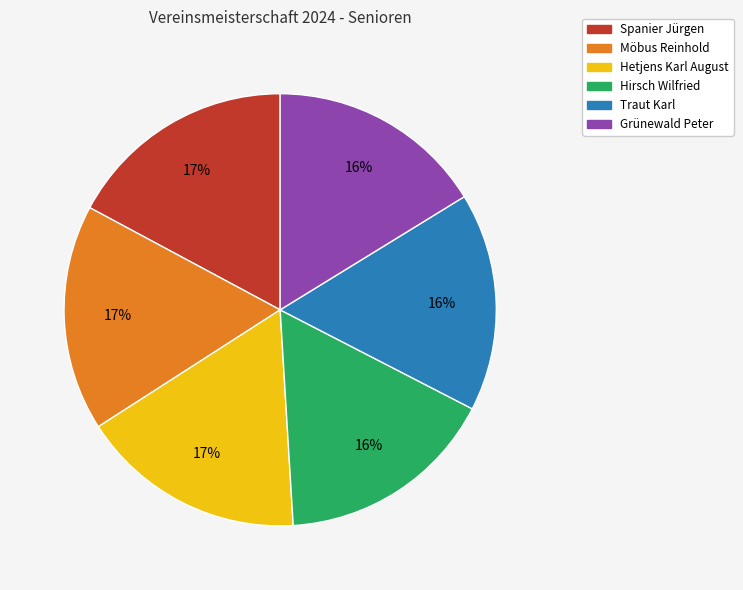

Is the sum of Hirsch Wilfried and Traut Karl greater than half?

No